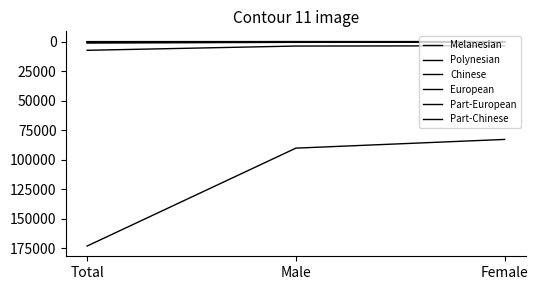

What is the label of the 2nd point from the right?

Male